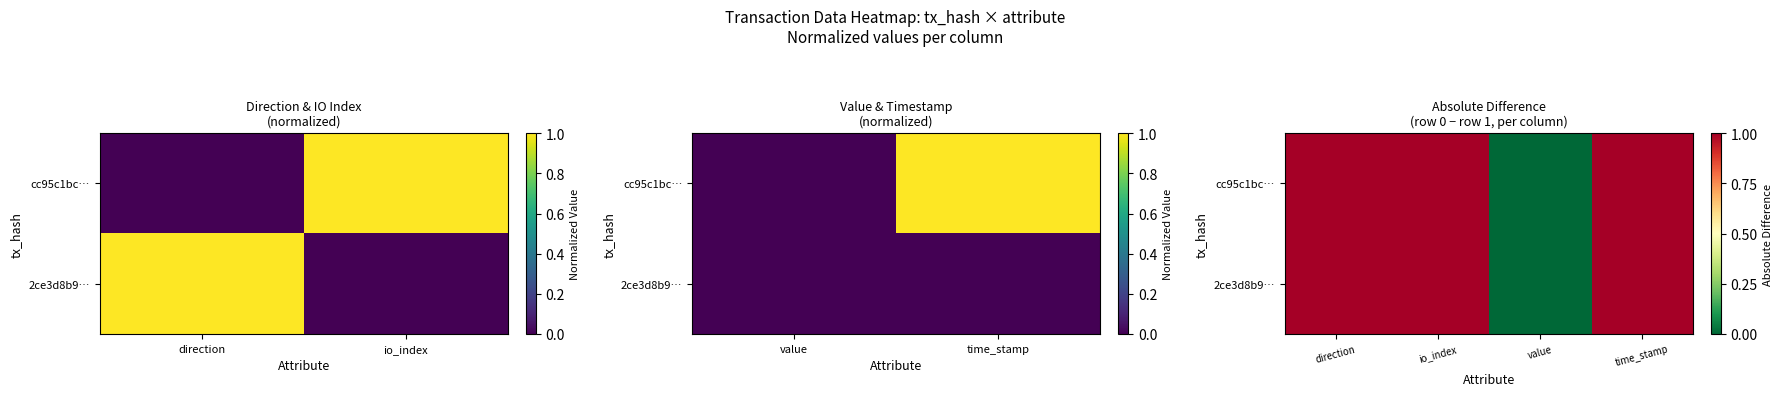

Is the value of cc95c1bc… at io_index greater than the value of 2ce3d8b9… at value?

Yes